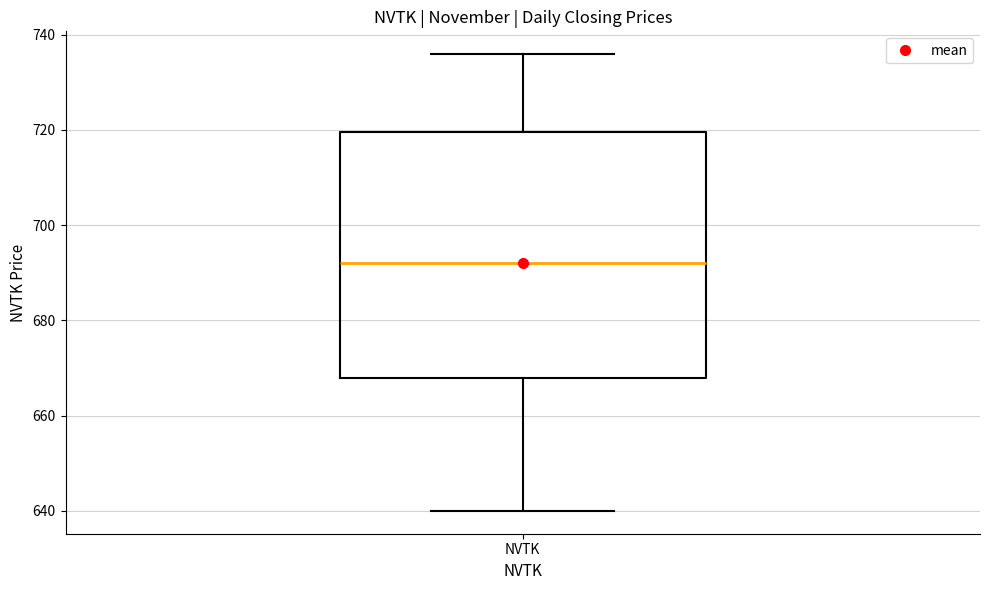

Where does the median line of the box for NVTK sit on the y-axis? The values are not printed on the chart, so give them approximately, as read against the axis.

692